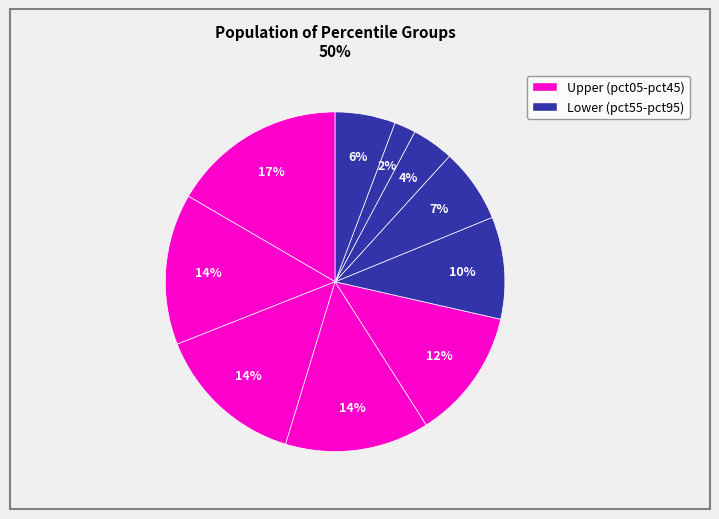

How many segments does this pie chart have?

10